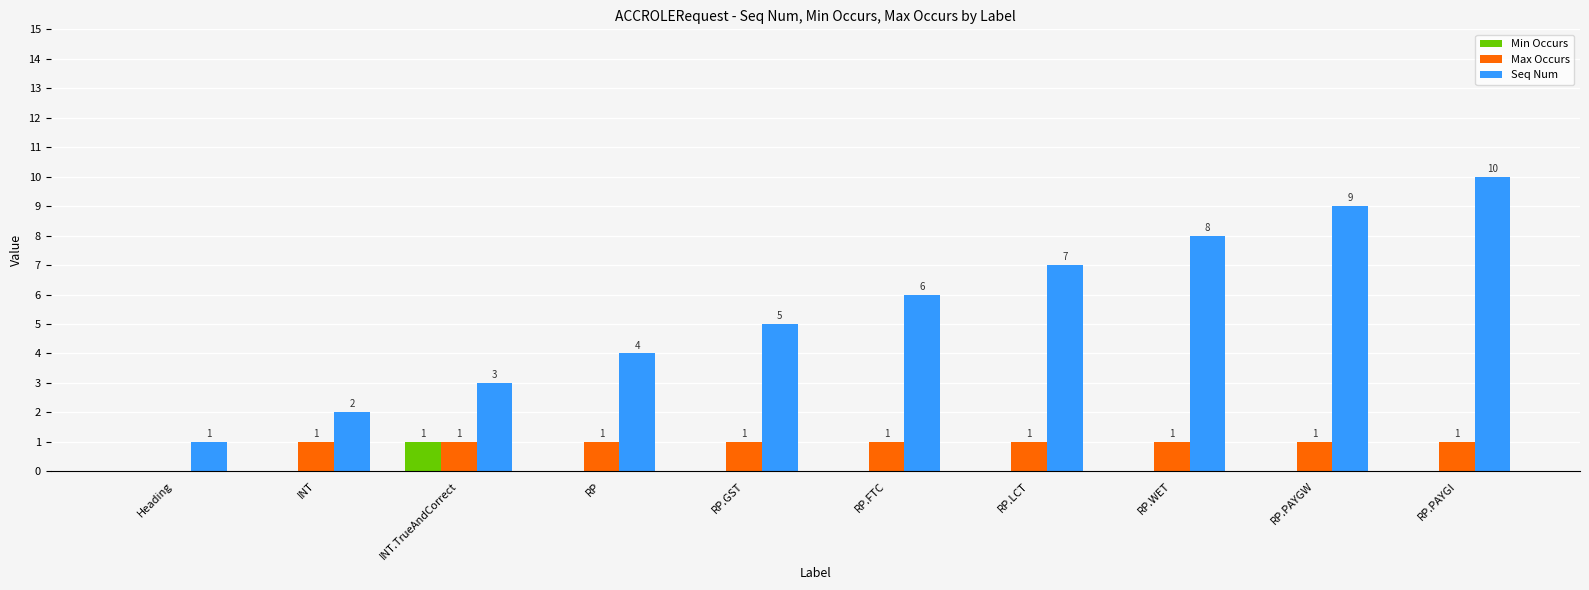

How many values in the Min Occurs series exceed 0?

1